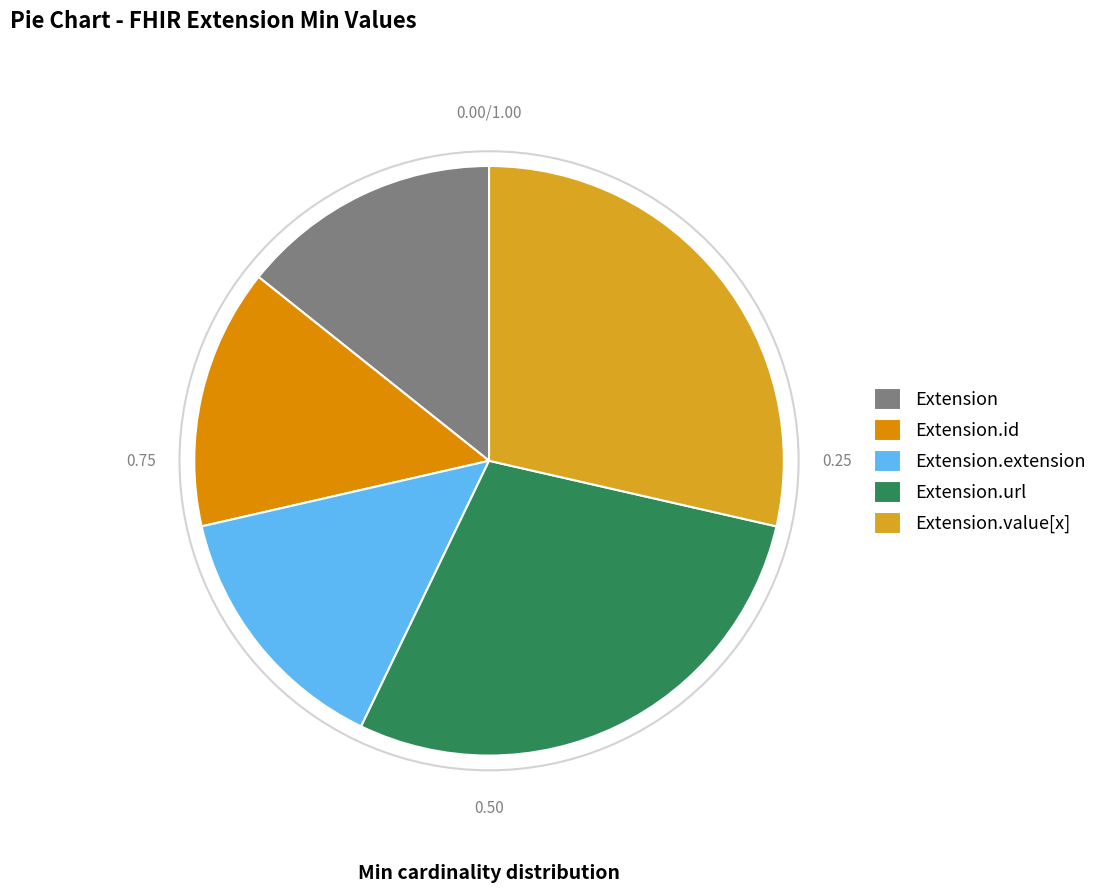

Does Extension.id account for over 50% of the chart?

No